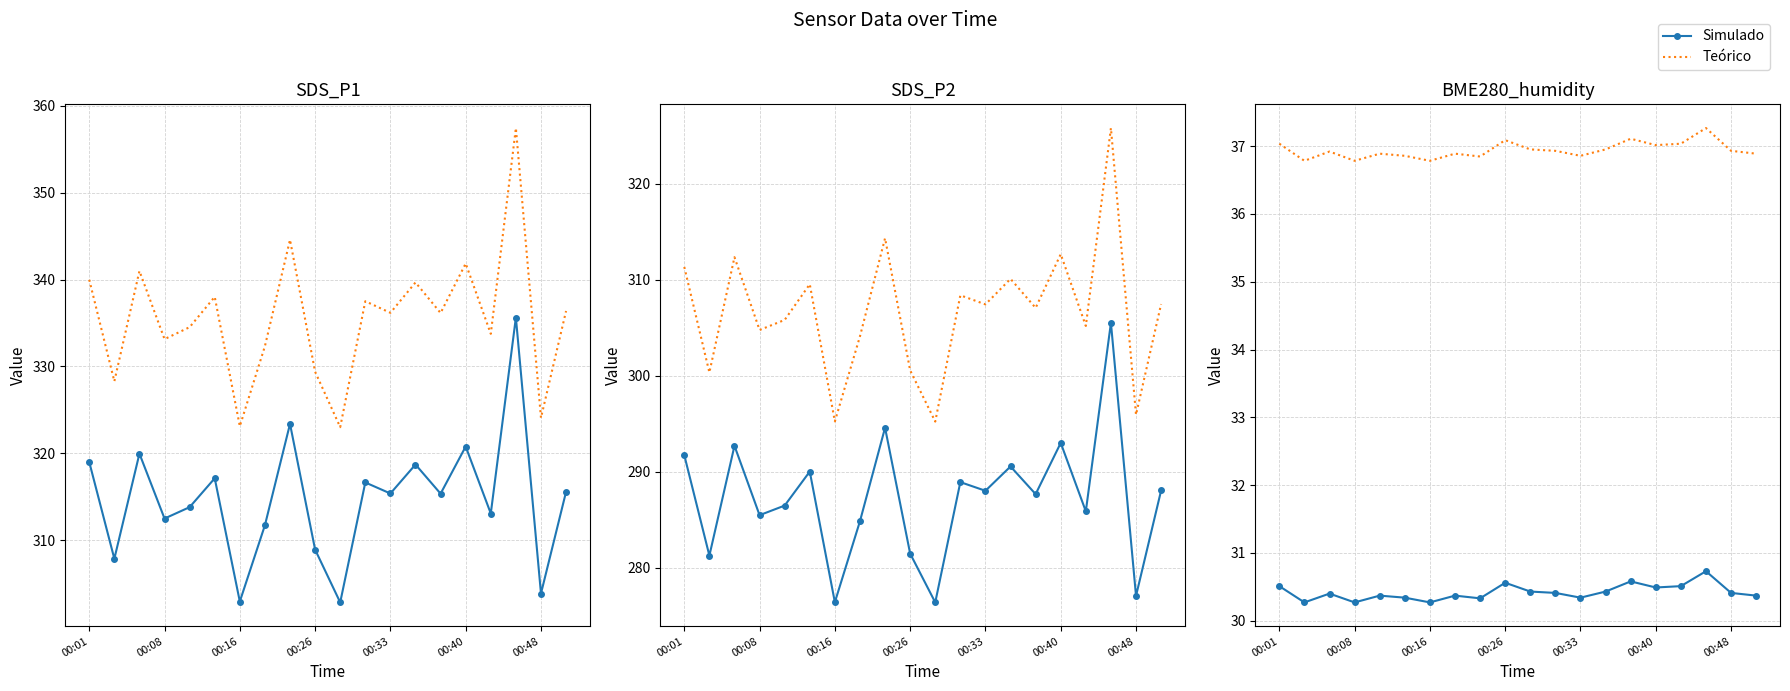

At 00:16, list the series in order from largest to smallest.

Teórico, Simulado